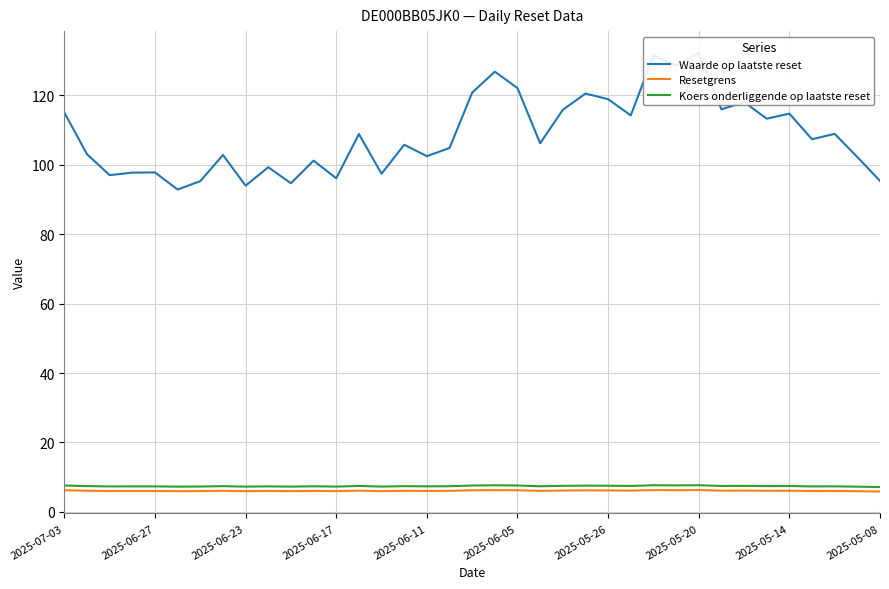

What is the lowest value of the Resetgrens series?

5.9